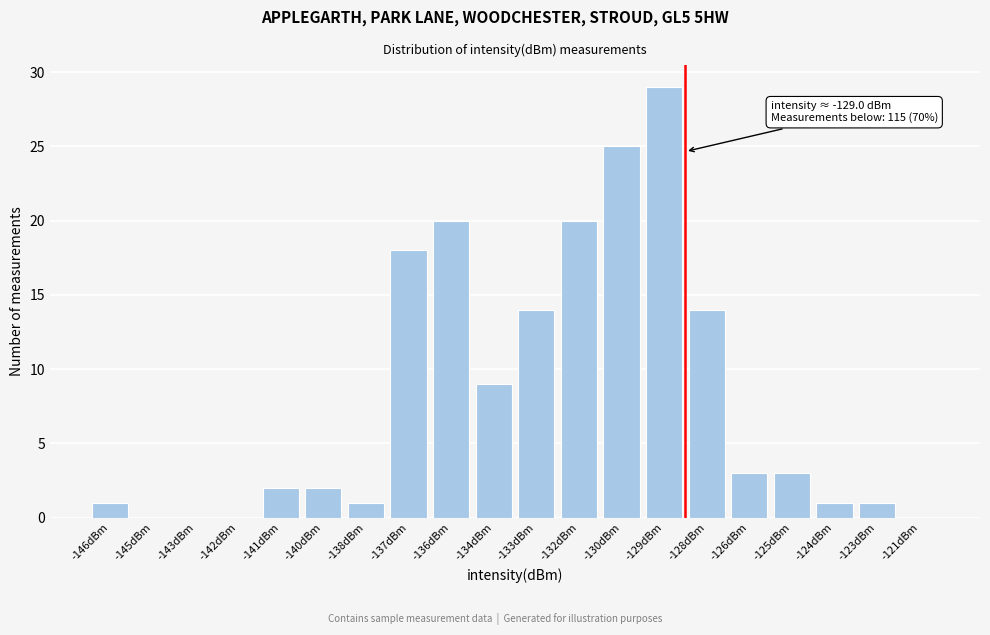

Reading left to right, what are all the values shown in this chart?

-146dBm=1	-145dBm=0	-143dBm=0	-142dBm=0	-141dBm=2	-140dBm=2	-138dBm=1	-137dBm=18	-136dBm=20	-134dBm=9	-133dBm=14	-132dBm=20	-130dBm=25	-129dBm=29	-128dBm=14	-126dBm=3	-125dBm=3	-124dBm=1	-123dBm=1	-121dBm=0